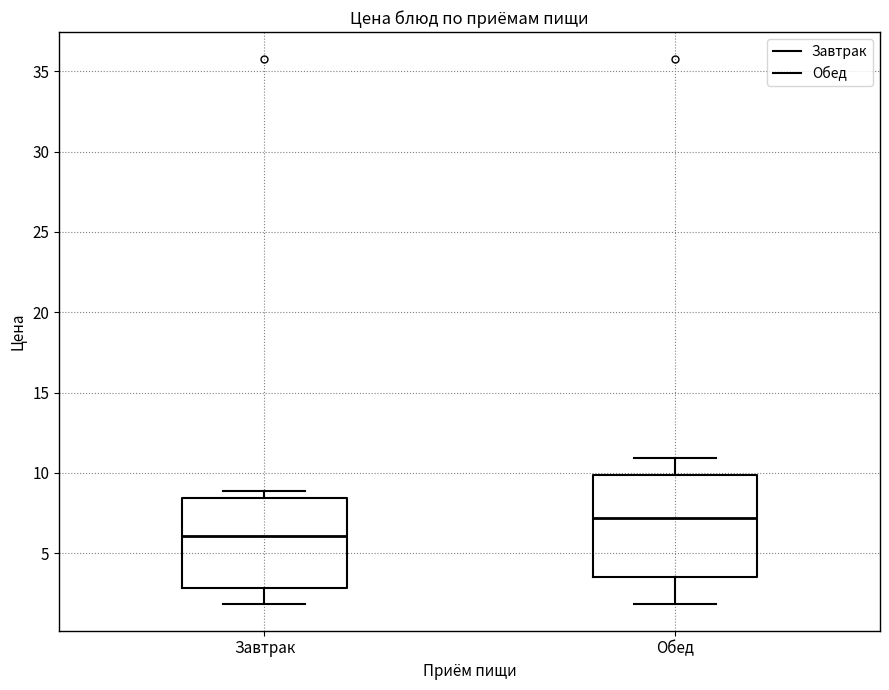

Which box's median line is the lowest?

Завтрак